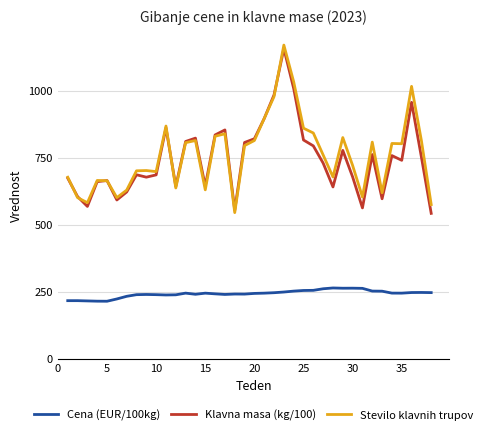

Which series has the largest range (max minus min)?

Stevilo klavnih trupov